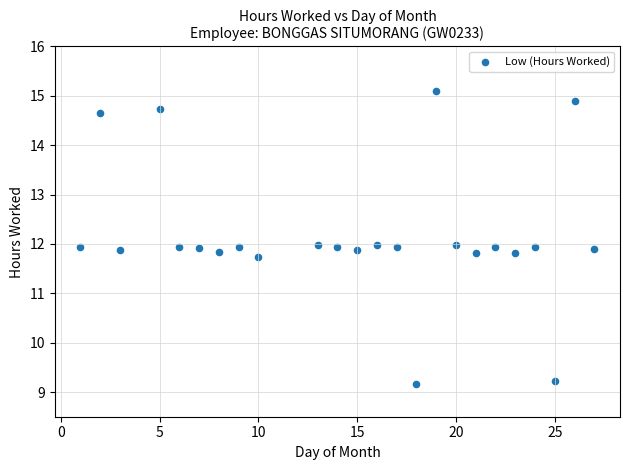

What is the range of Y values (max minus min)?

5.9